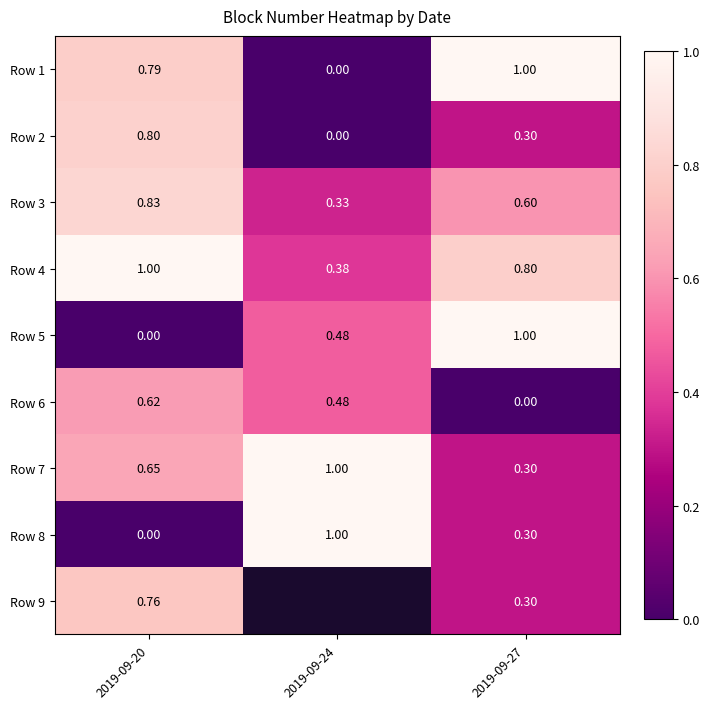

Count the Row 6 values in the range 0 to 1.

3